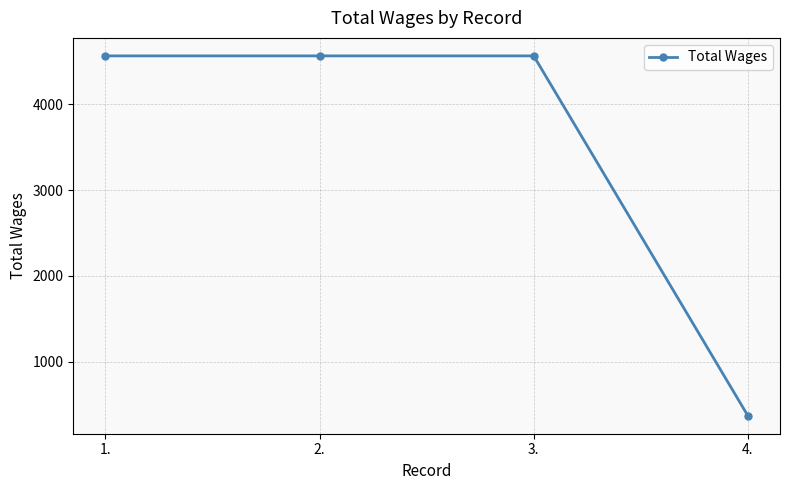

Which has a higher value, 4. or 2.?

2.